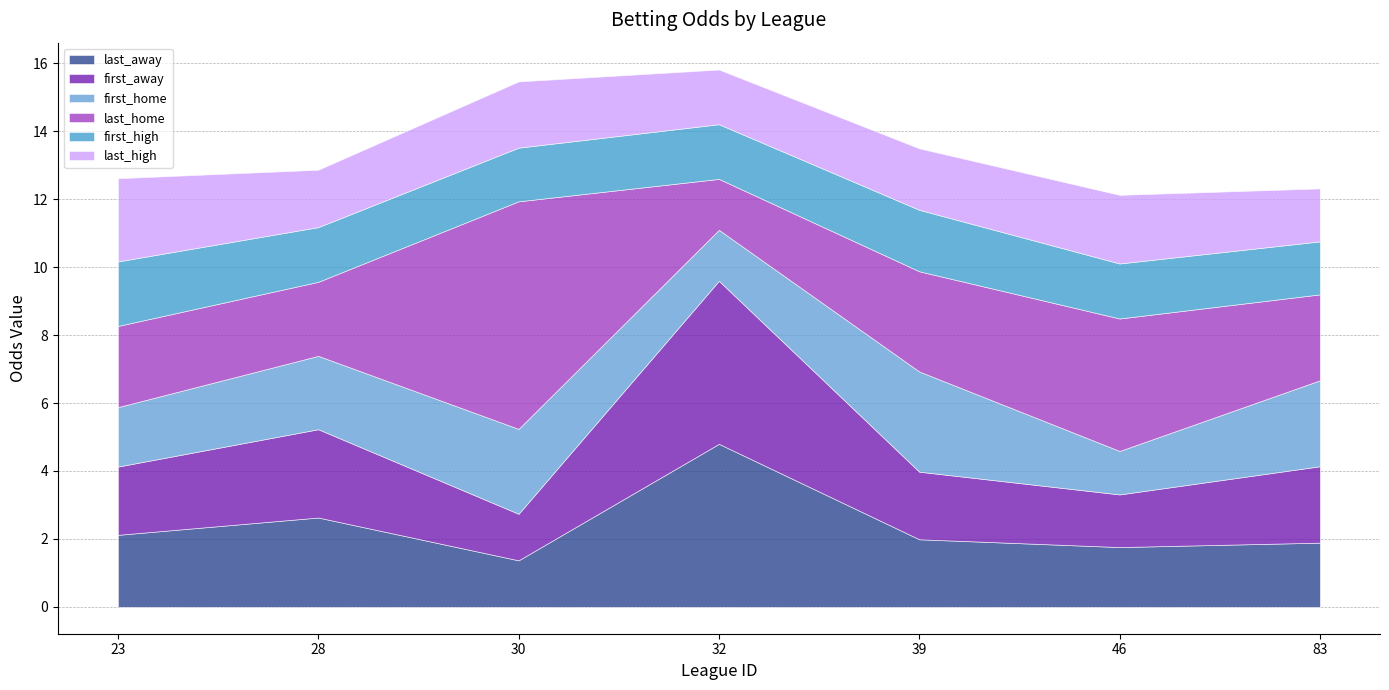

Reading left to right, transcribe all the data shown in this chart.

last_away: 2.1	2.6	1.4	4.8	2.0	1.8	1.9
first_away: 2.0	2.6	1.4	4.8	2.0	1.6	2.2
first_home: 1.8	2.2	2.5	1.5	3.0	1.3	2.5
last_home: 2.4	2.2	6.7	1.5	3.0	3.9	2.5
first_high: 1.9	1.6	1.6	1.6	1.8	1.6	1.6
last_high: 2.5	1.7	1.9	1.6	1.8	2.0	1.6